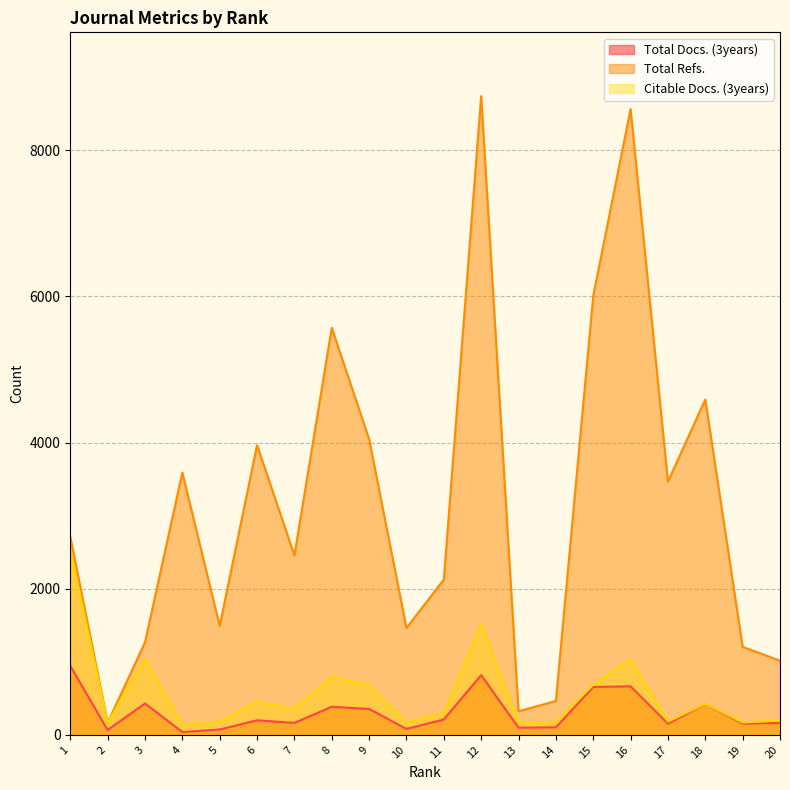

Is it true that Total Refs. equals 922 at 5?

False